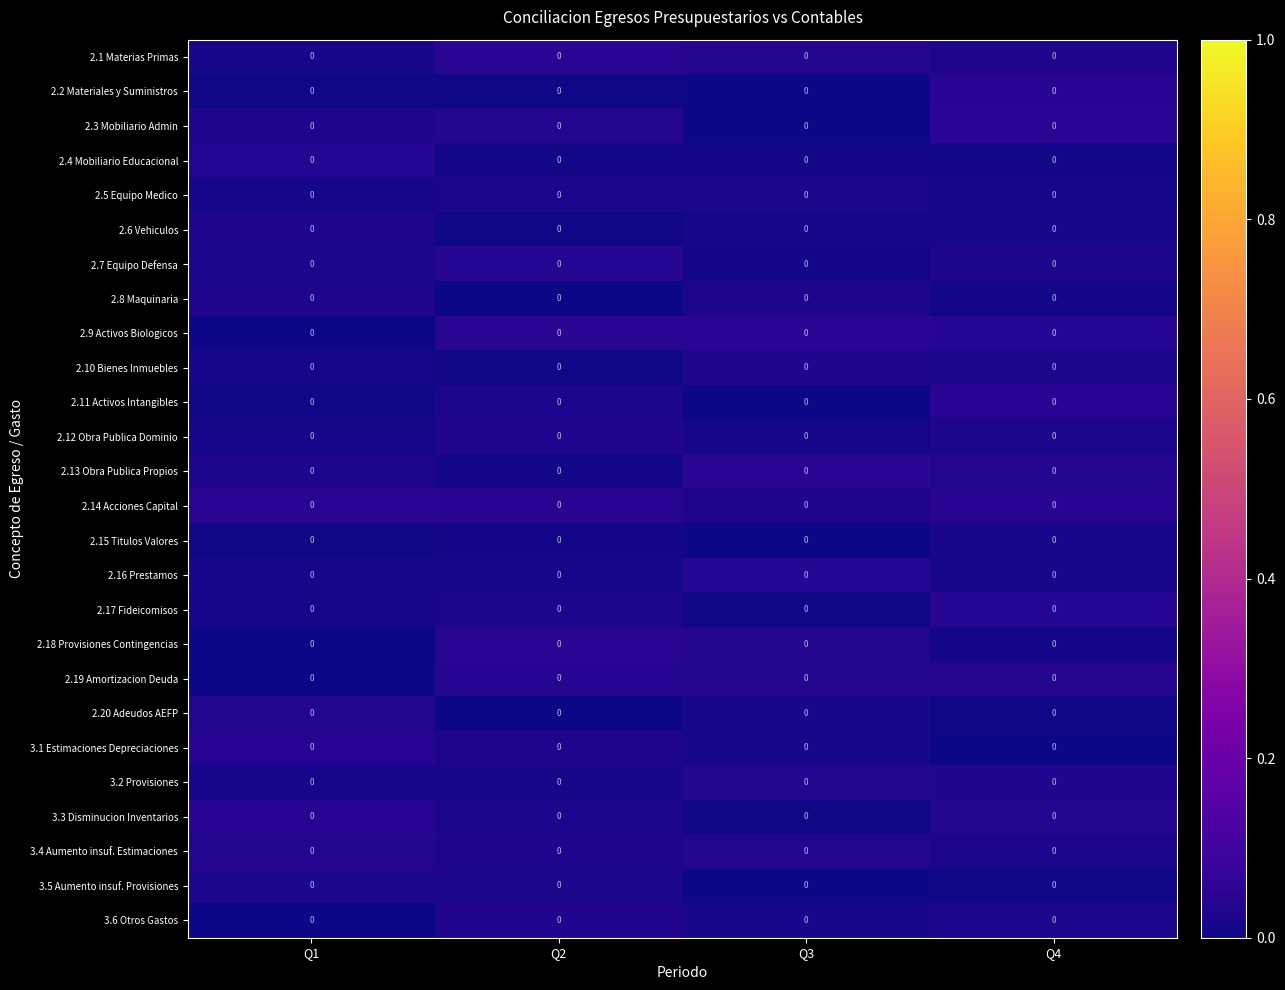

Where is 3.5 Aumento insuf. Provisiones nearest to the value 0?

Q3